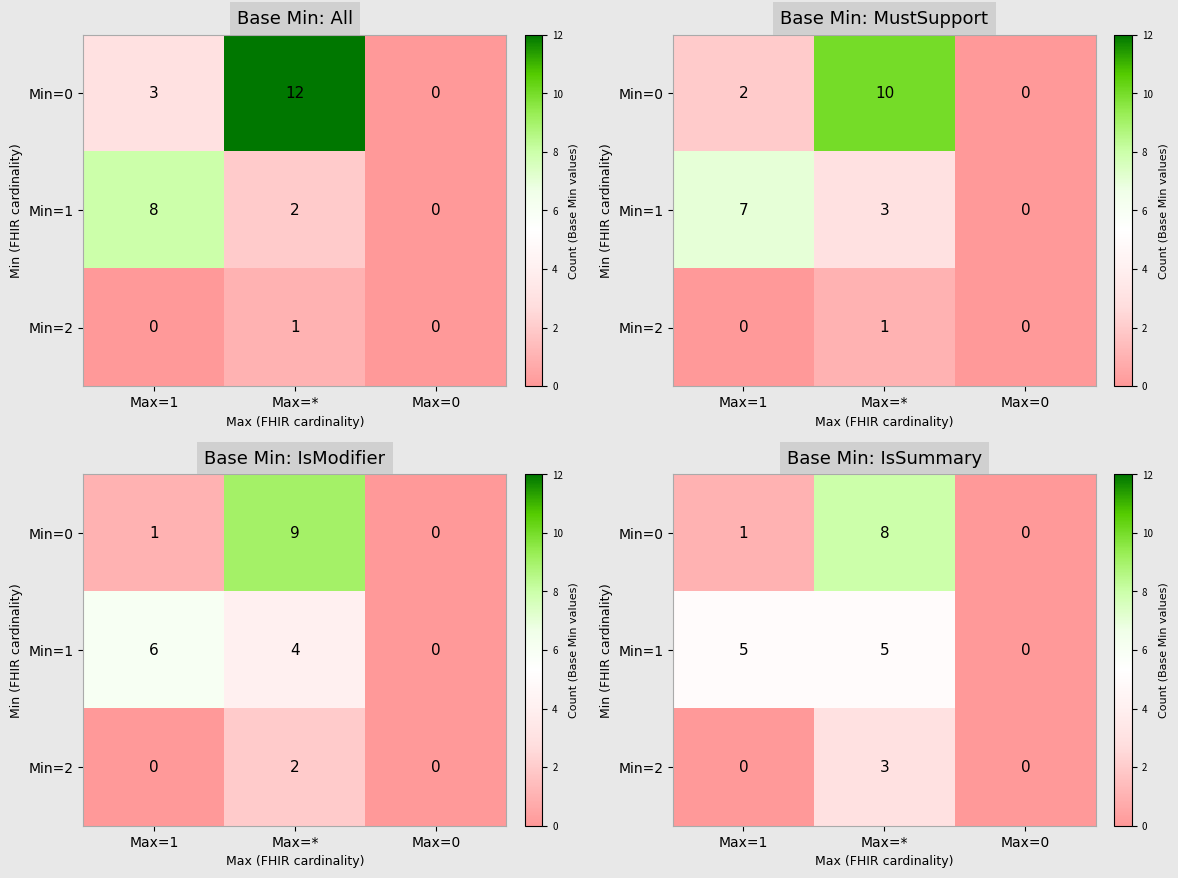

At how many categories does at least one series exceed 2?

2